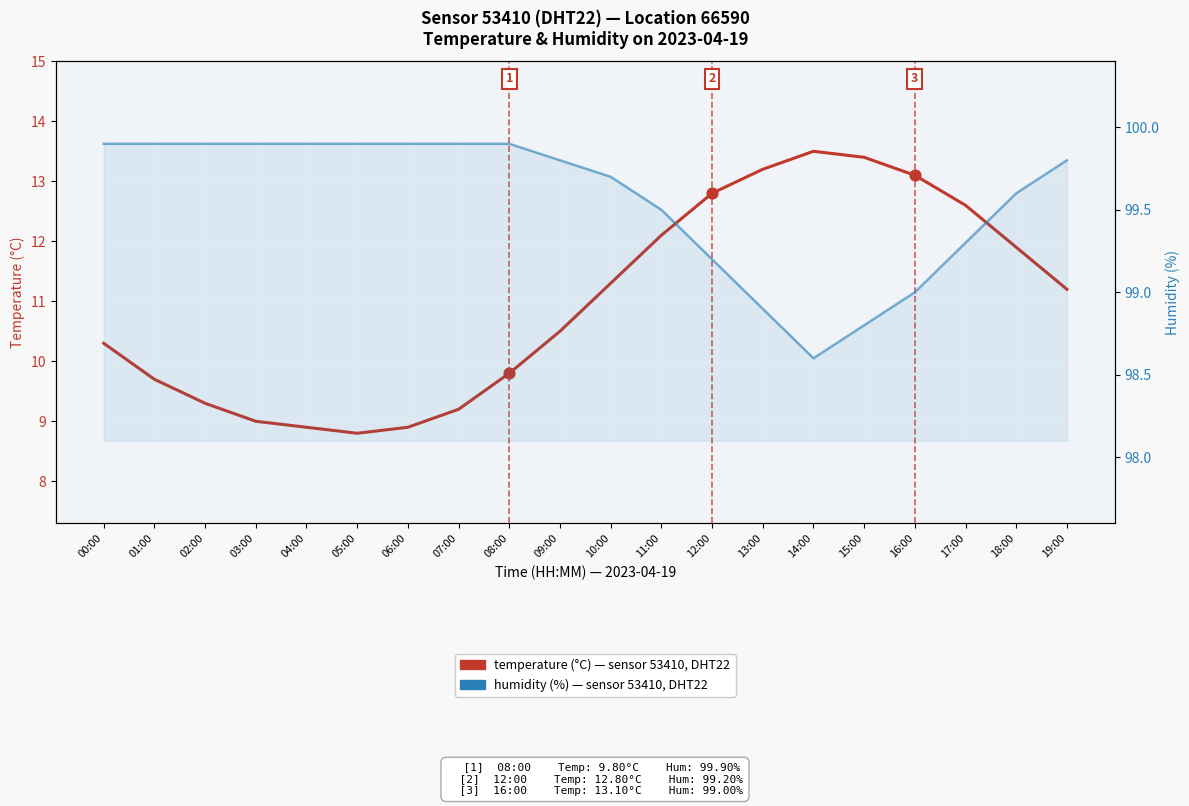

What are all the series names shown in the legend?

temperature, humidity